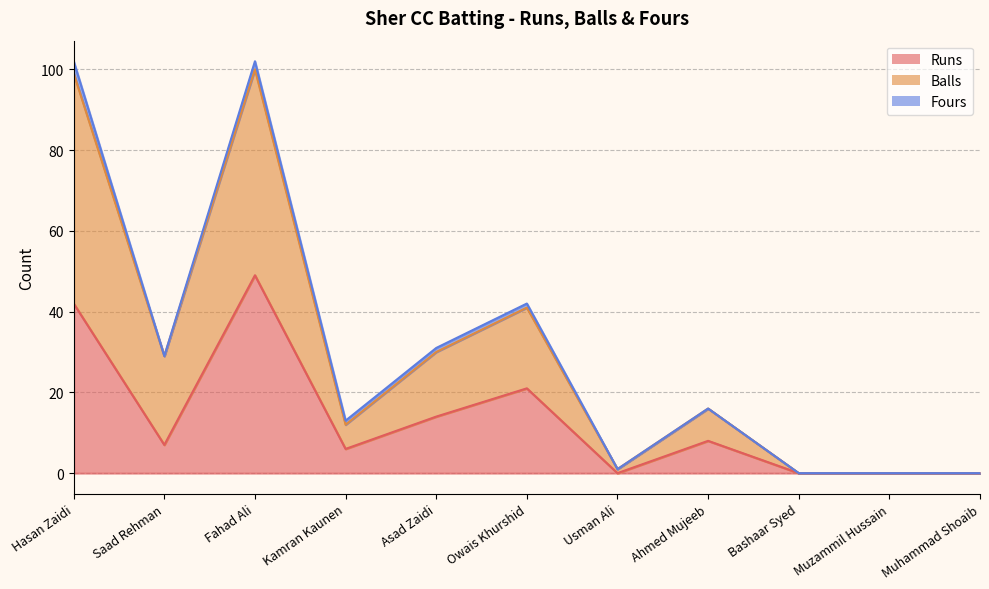

At which category does Runs reach its first local valley?

Saad Rehman